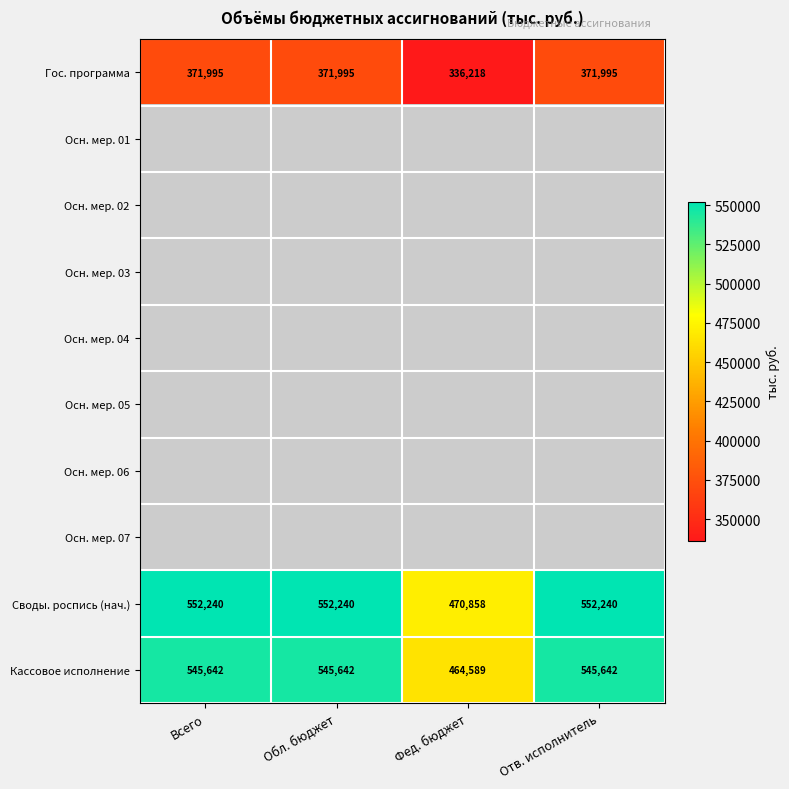

At which label is Кассовое исполнение closest to 505115?

Фед. бюджет